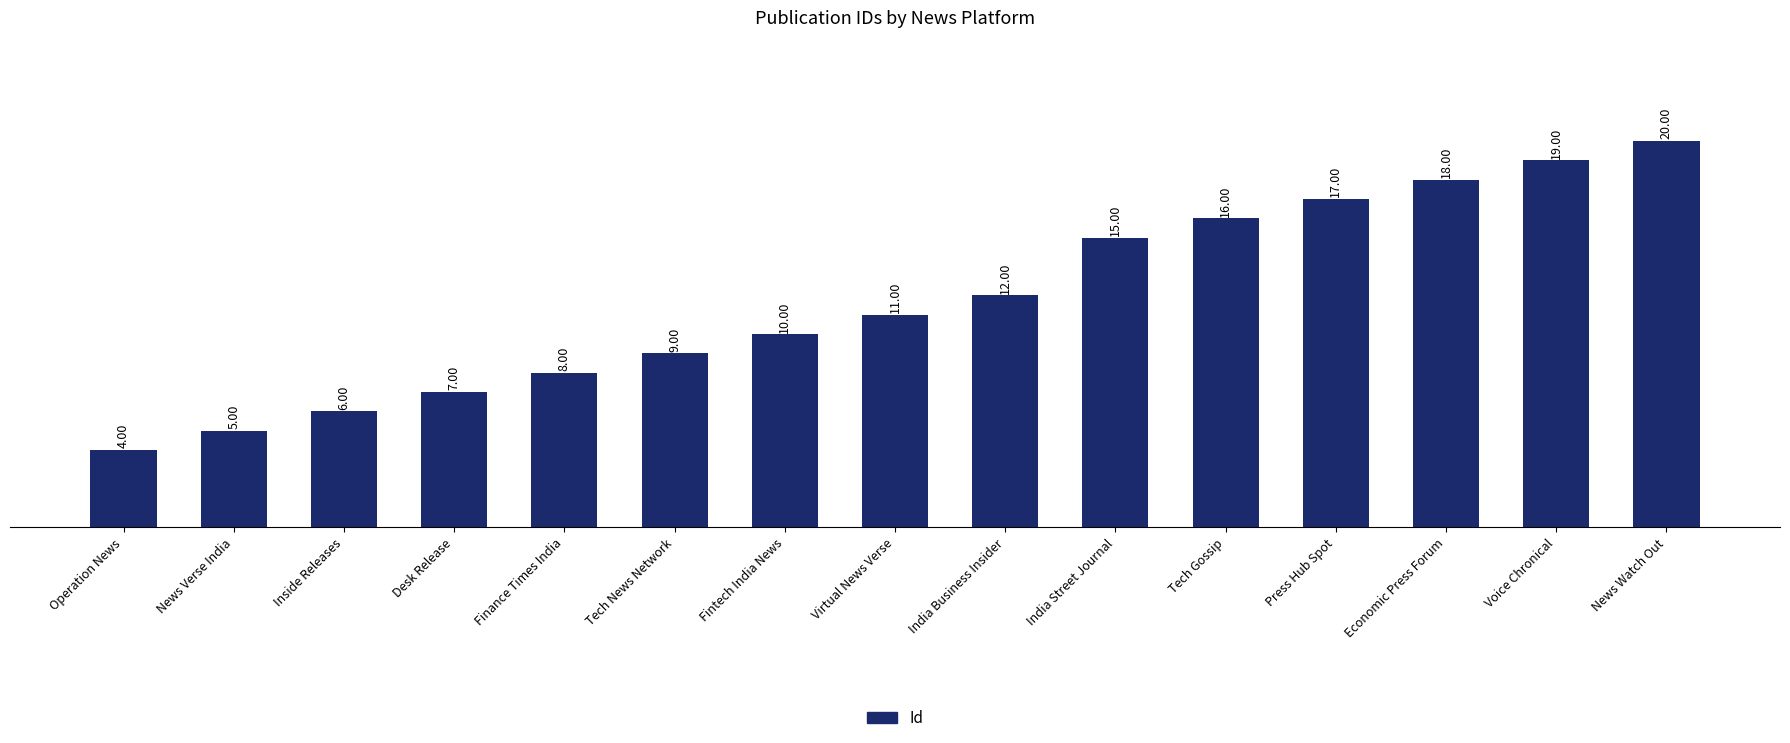

What is the approximate value at Fintech India News?

10